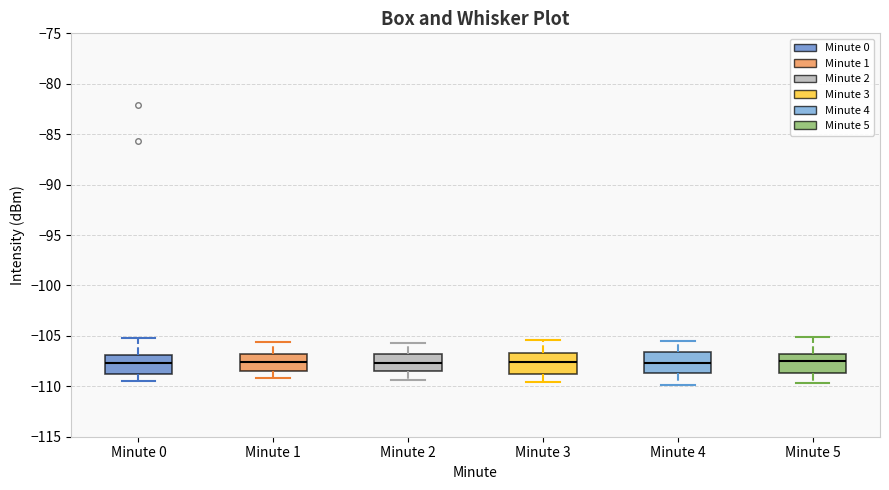

Reading left to right, transcribe this box plot: for each box, give where its median line is, the range the box spans, and where its two whiskers end, as read against the y-axis. The values are not printed on the chart, so give them approximately, as read against the axis.

Minute 0: median -107.5, box -108.5 to -107.0, whiskers -109.5 to -105.0
Minute 1: median -107.5, box -108.5 to -107.0, whiskers -109.0 to -105.5
Minute 2: median -107.5, box -108.5 to -107.0, whiskers -109.5 to -105.5
Minute 3: median -107.5, box -108.5 to -106.5, whiskers -109.5 to -105.5
Minute 4: median -107.5, box -108.5 to -106.5, whiskers -110.0 to -105.5
Minute 5: median -107.5, box -108.5 to -106.5, whiskers -109.5 to -105.0